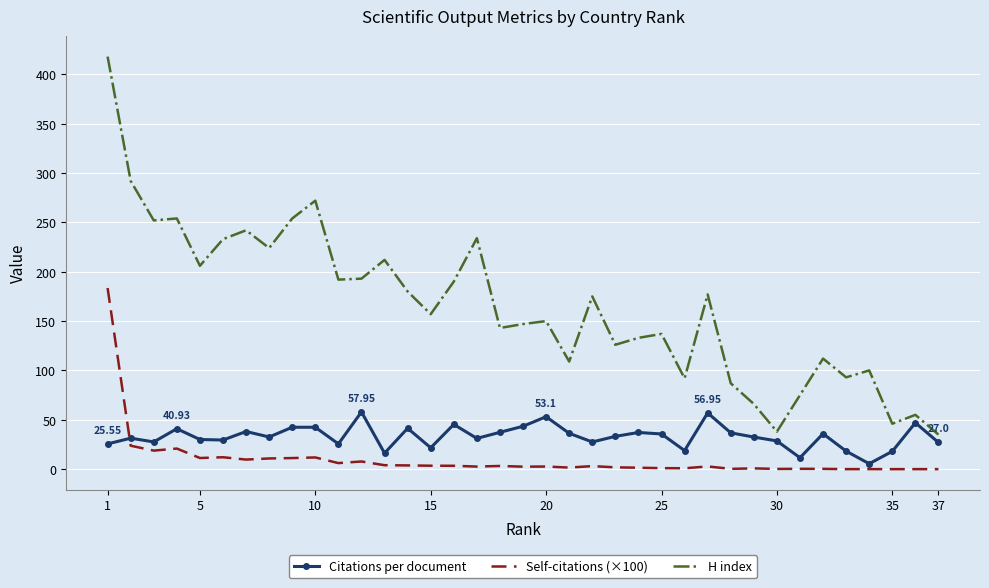

Rank the series by their maximum value, from lowest to highest.

Citations per document, Self-citations (×100), H index